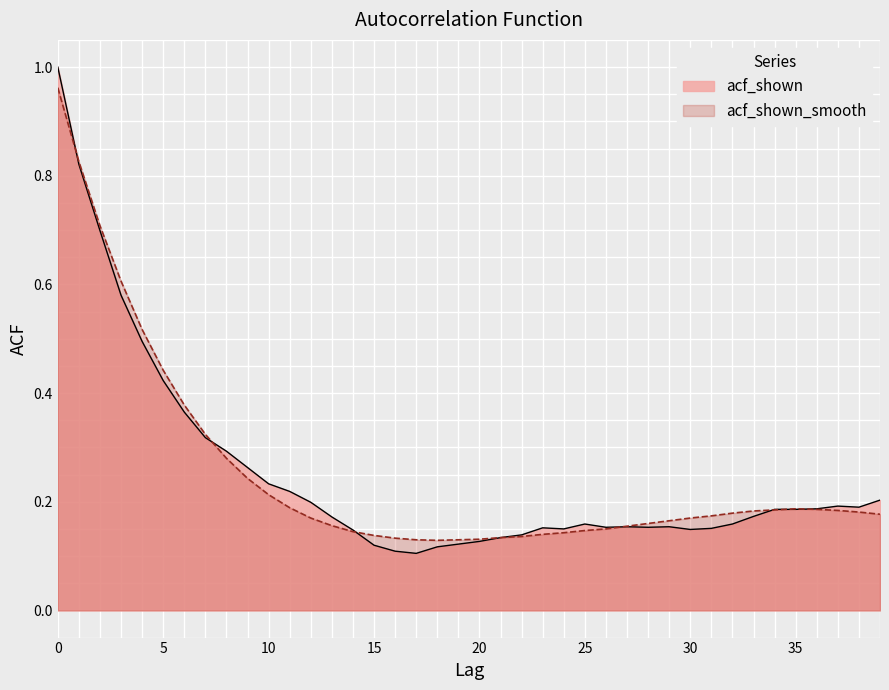

What is the lowest value of the acf_shown series?

0.1